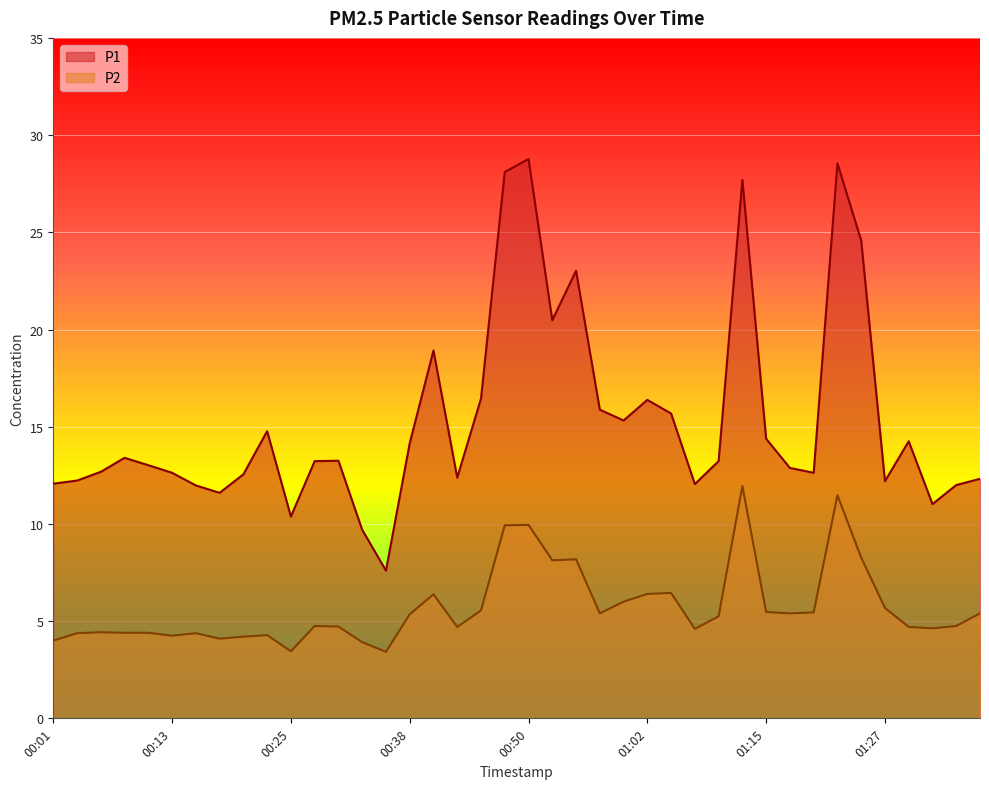

At how many categories does at least one series exceed 3?

40